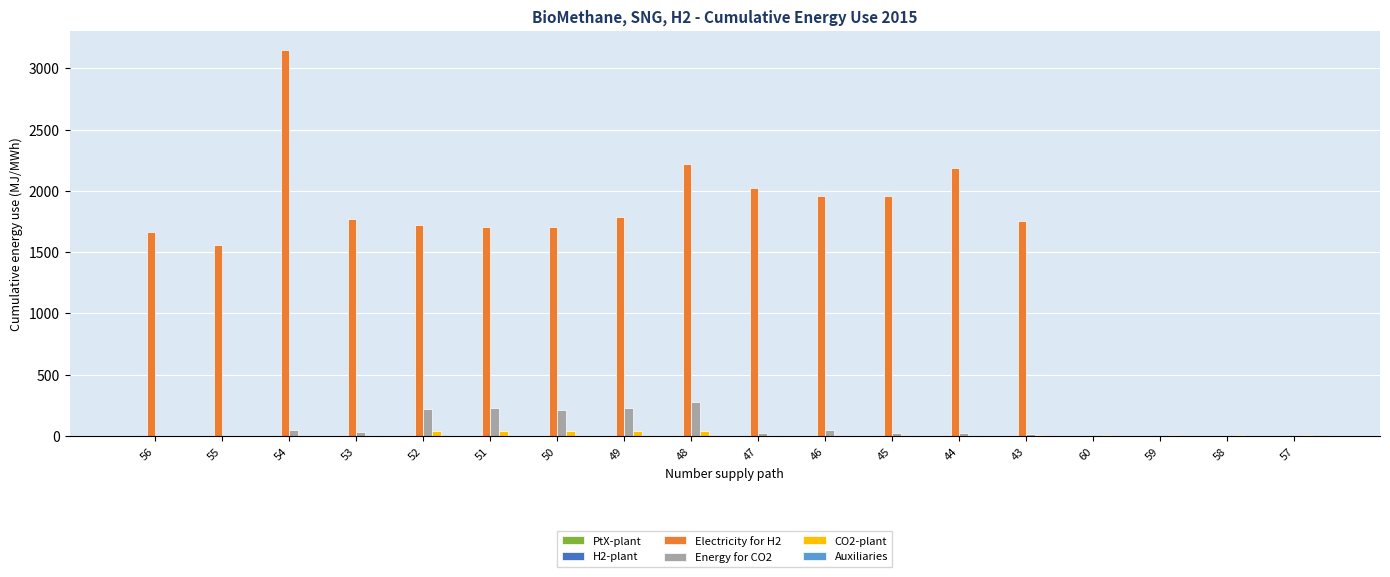

Where does the Energy for CO2 series first go above 25?

54